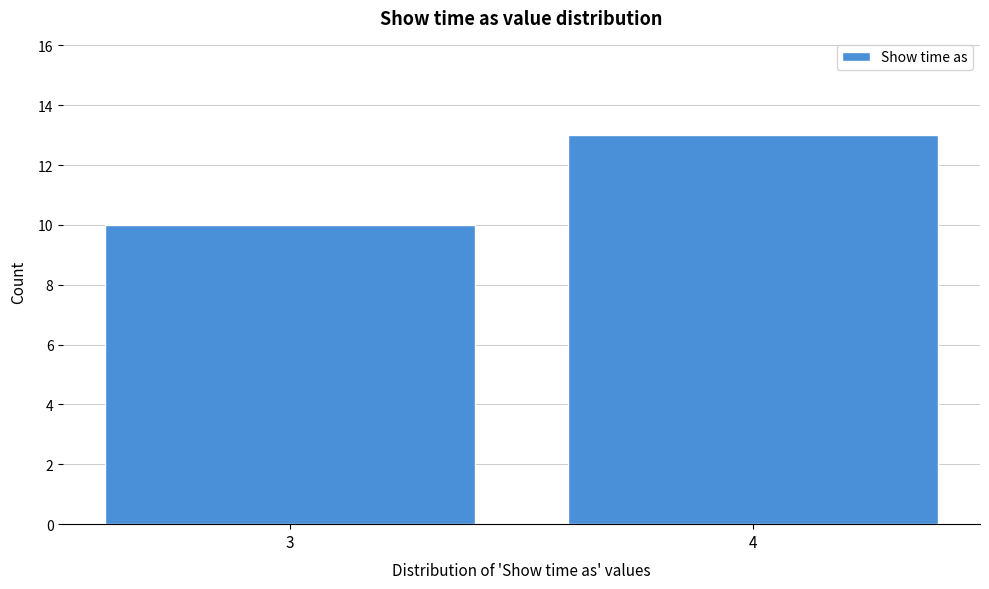

Reading left to right, list all the values displayed in this chart.

10	13